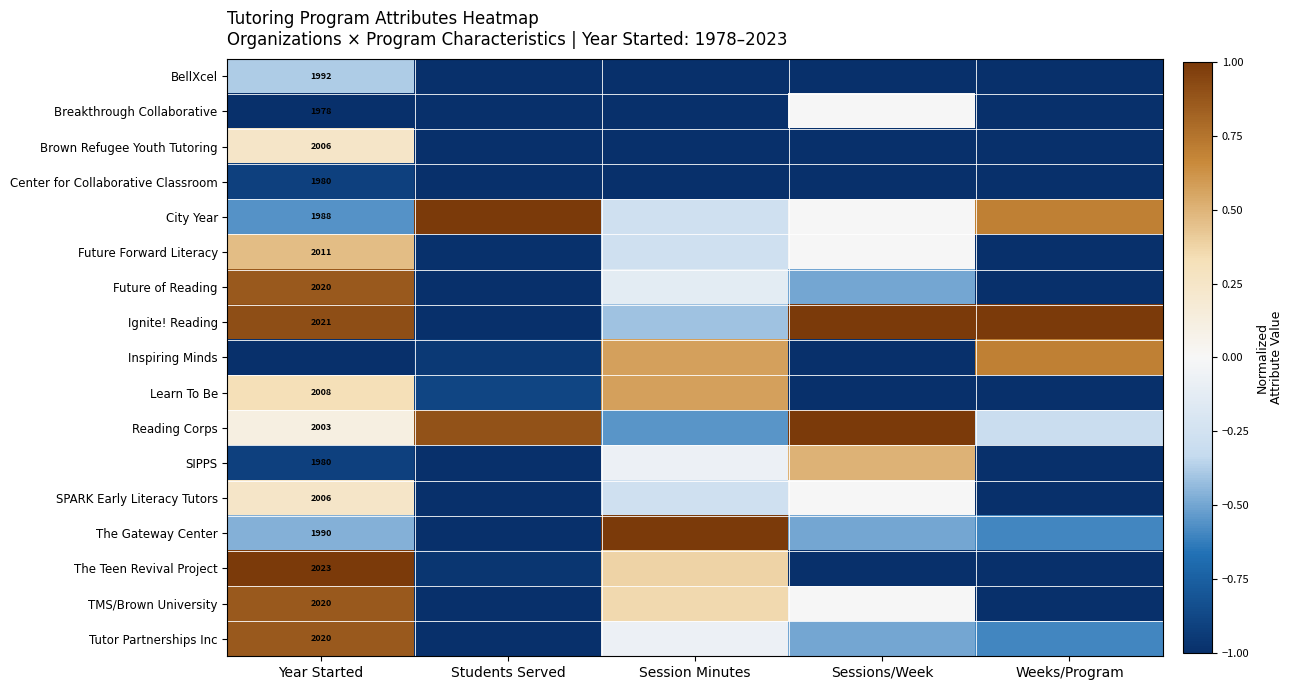

Is the value of Future Forward Literacy at Year Started greater than the value of City Year at Year Started?

Yes